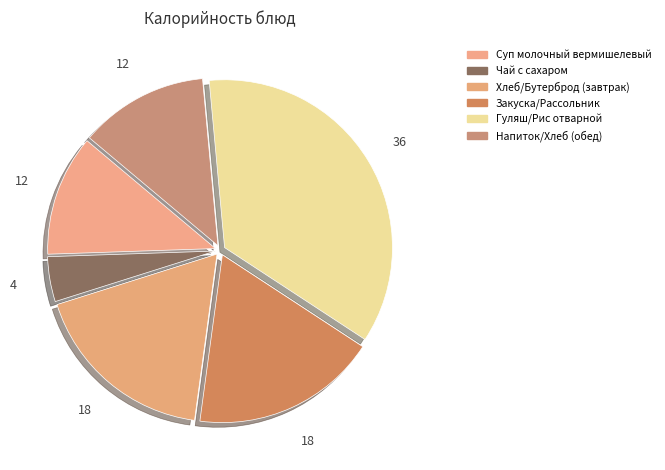

How many segments does this pie chart have?

6